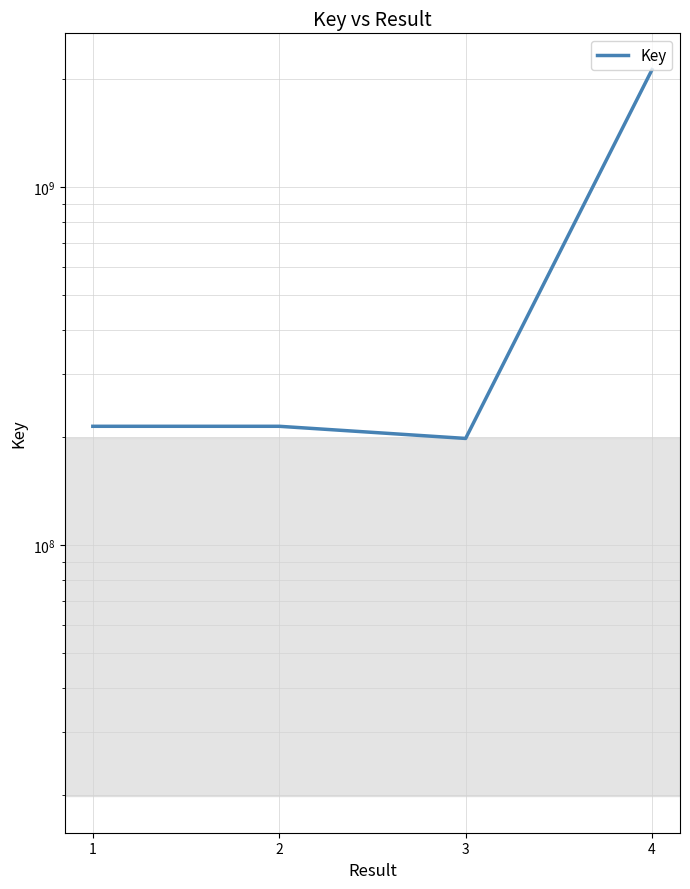

Reading left to right, list all the values displayed in this chart.

214855175	214855217	198700871	2130407748